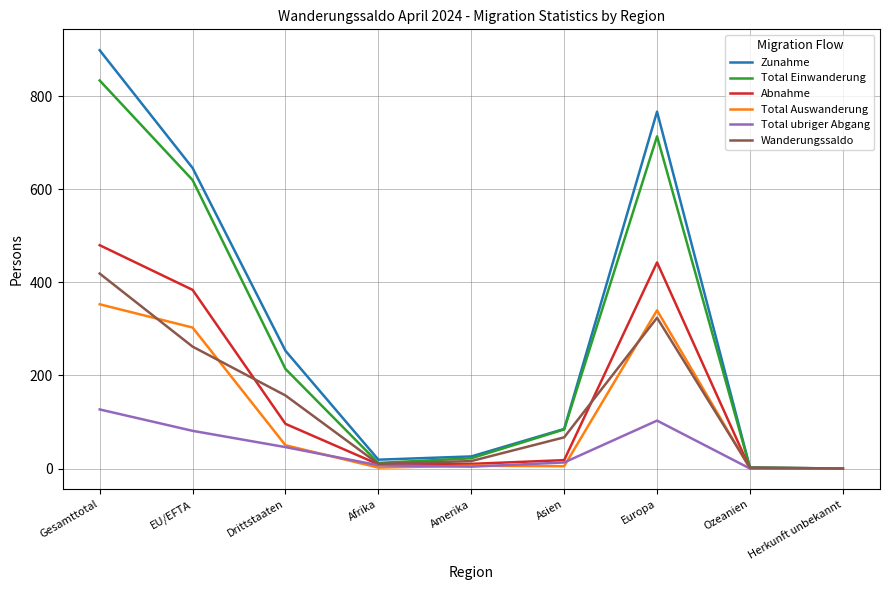

What is the maximum value for Total Einwanderung?

834